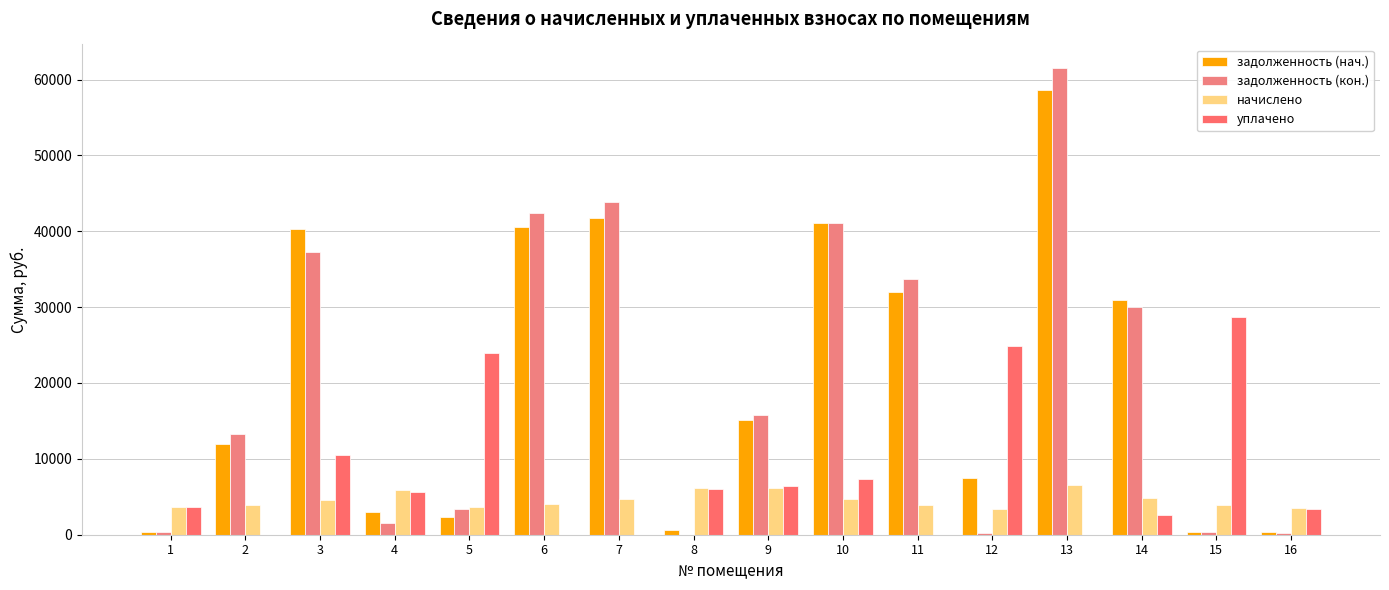

Read the задолженность (кон.) value at 16.

279.3